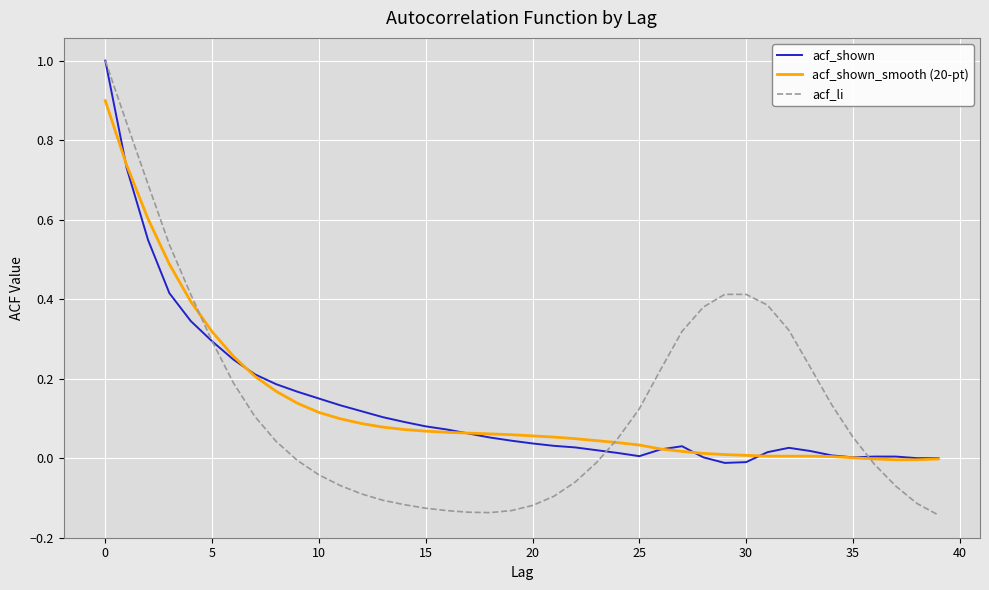

Which series has the widest spread of values?

acf_li